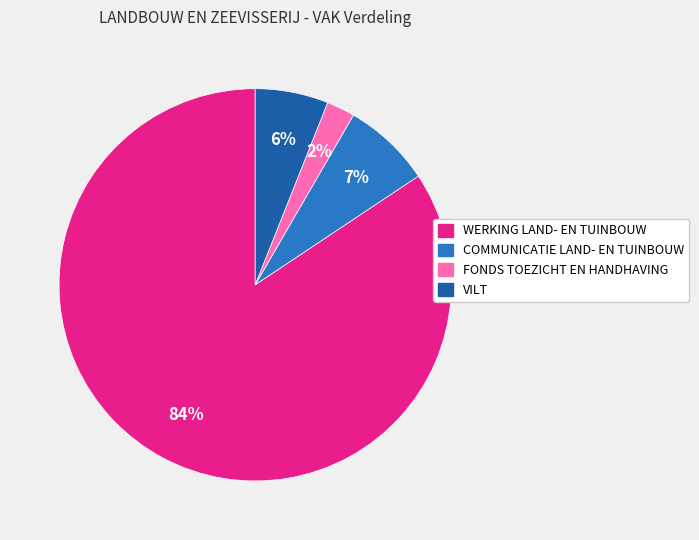

What is the majority slice?

WERKING LAND- EN TUINBOUW